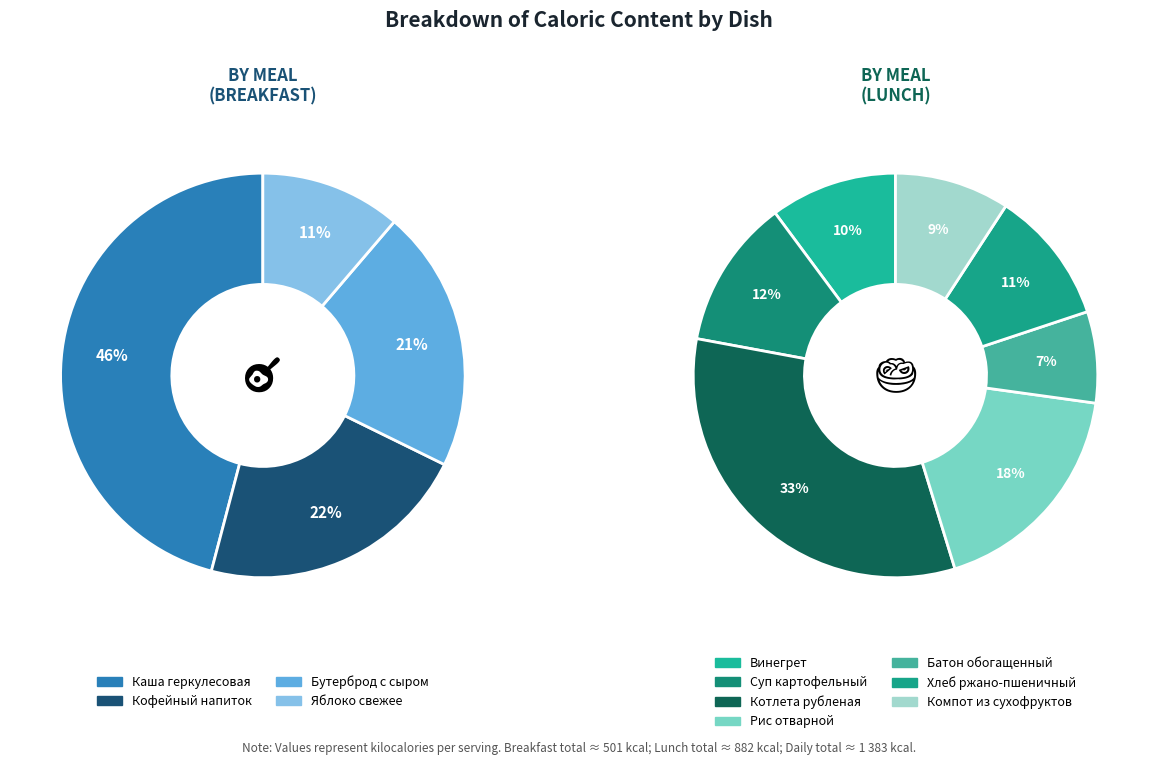

Combined, do Компот из сухофруктов and Котлета рубленая account for over 50%?

No